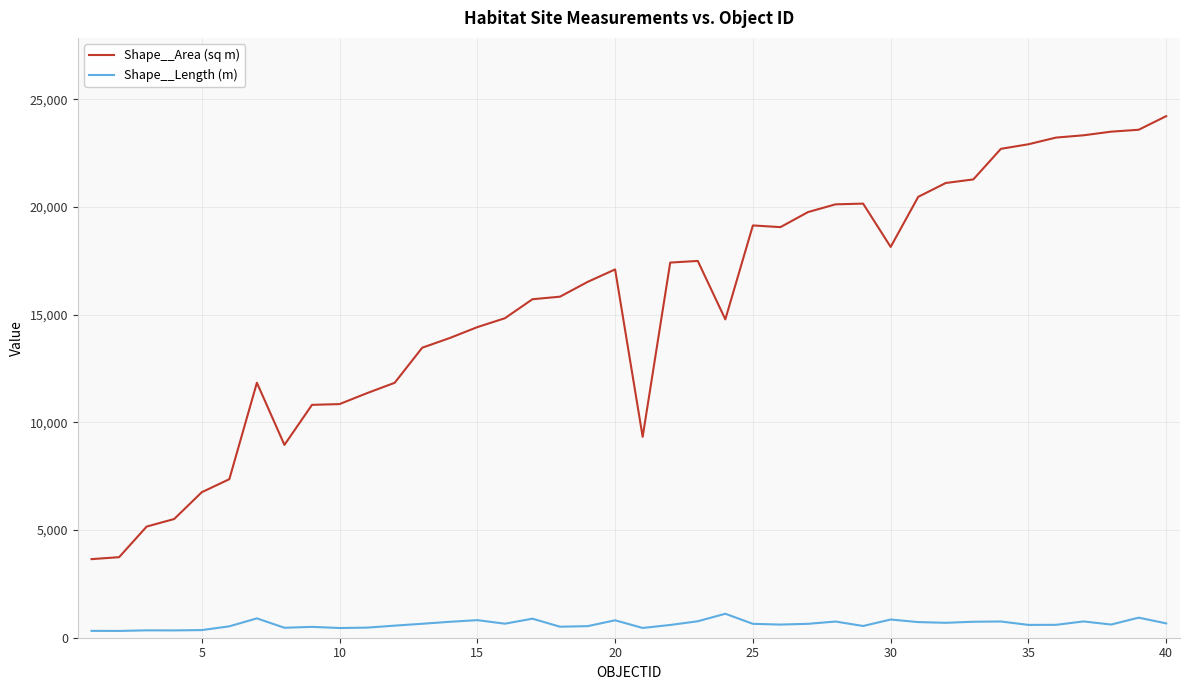

What is the minimum value shown in the chart?

315.2